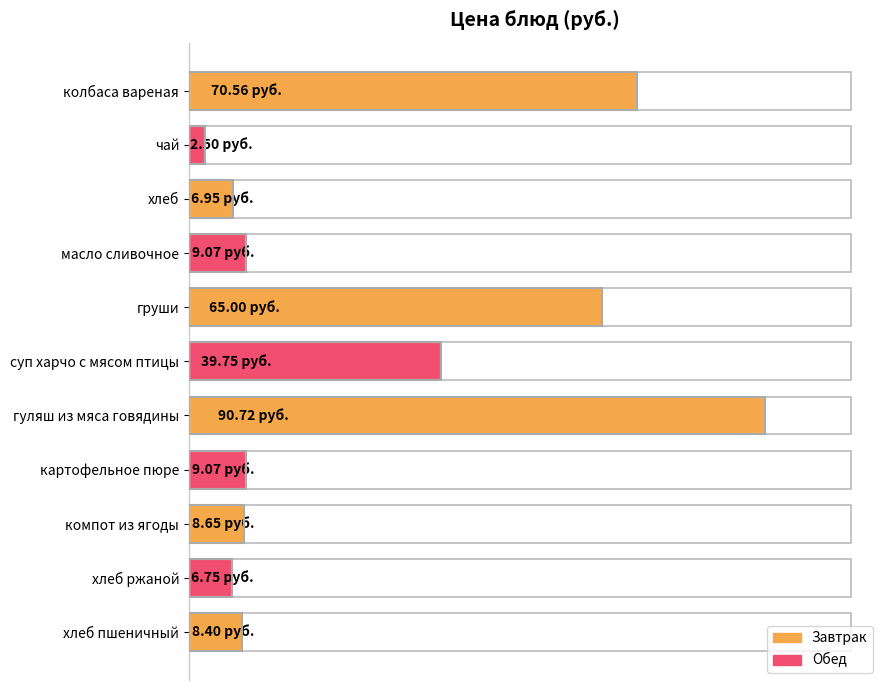

Which category has the lowest value across all series?

чай